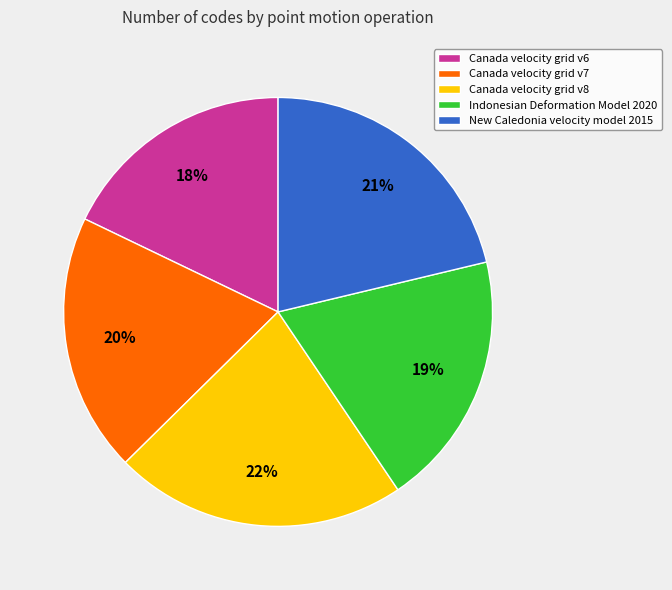

Which slice is the smallest?

Canada velocity grid v6